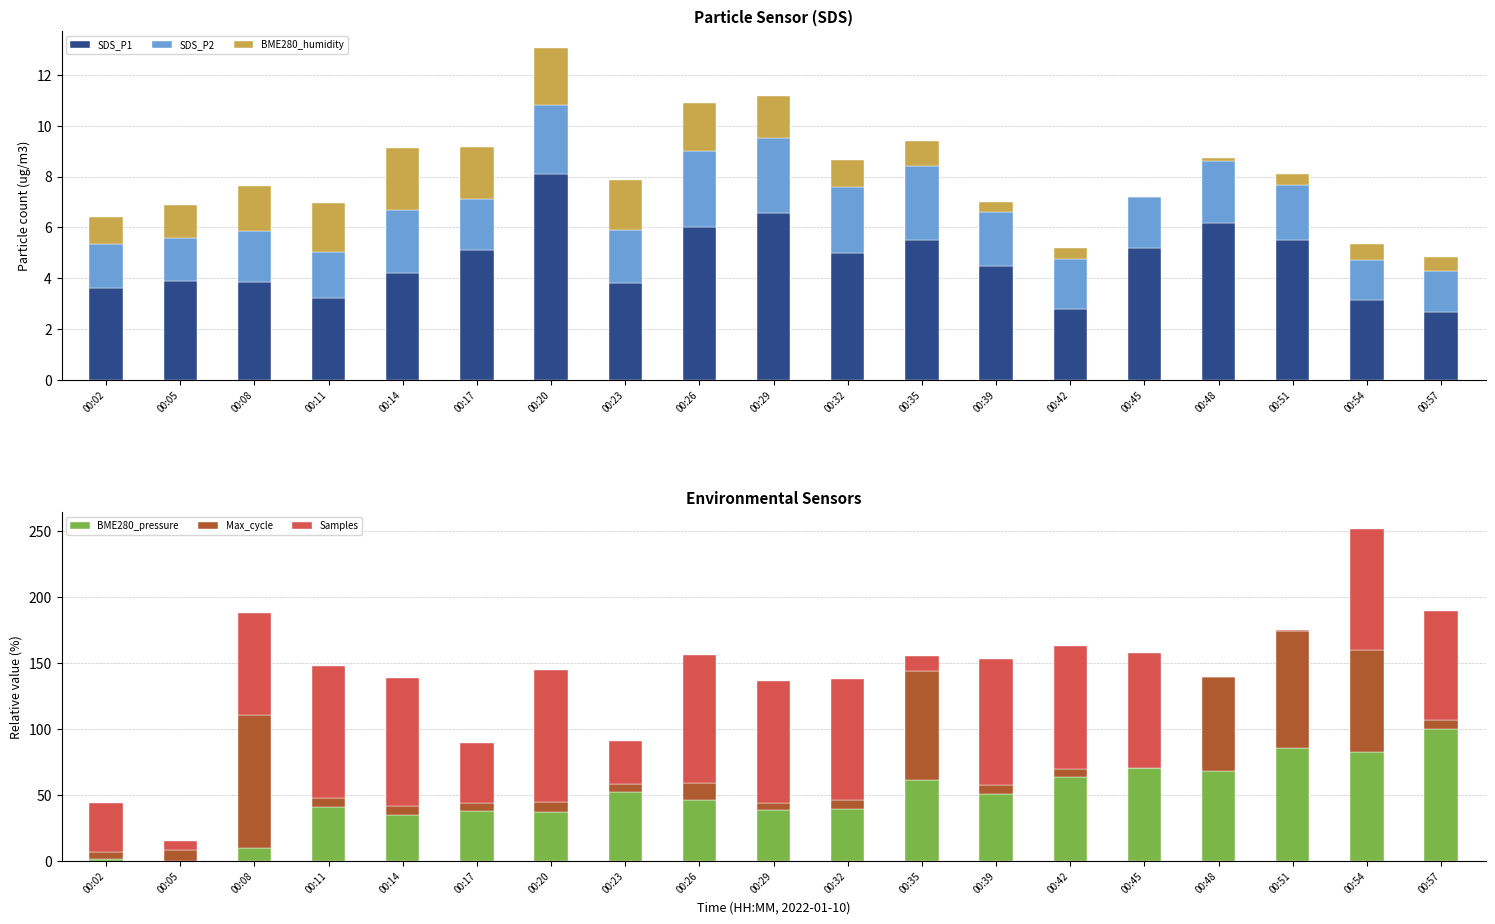

Which category has the highest value in the BME280_humidity series?

00:14